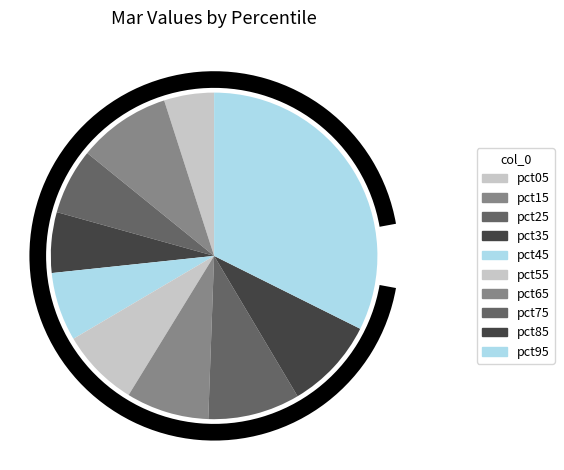

To the nearest percent, what portion does pct35 represent?

6%